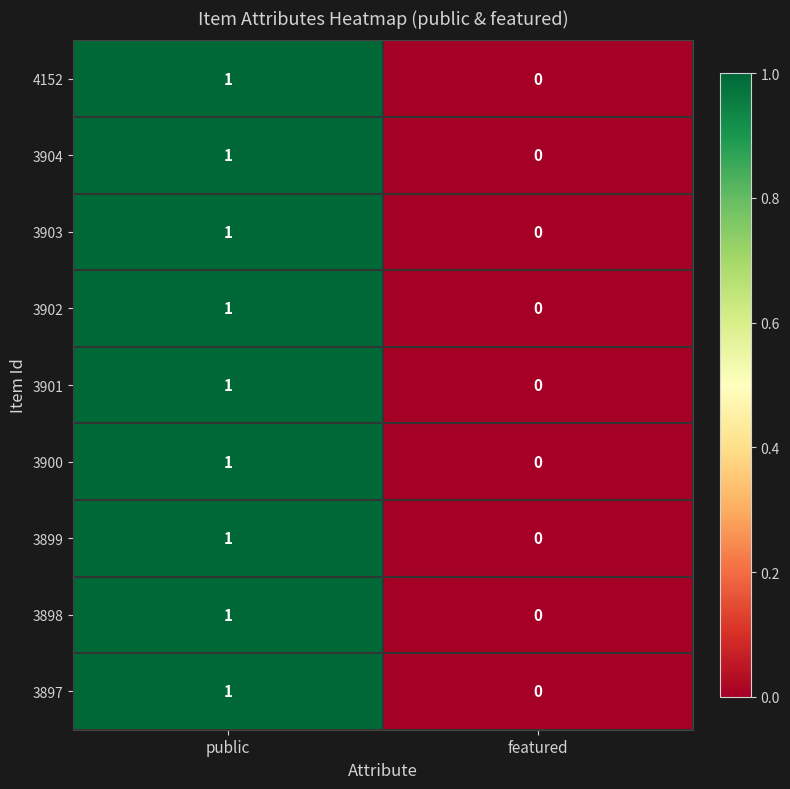

The 3902 series shows 1 at public. True or false?

True